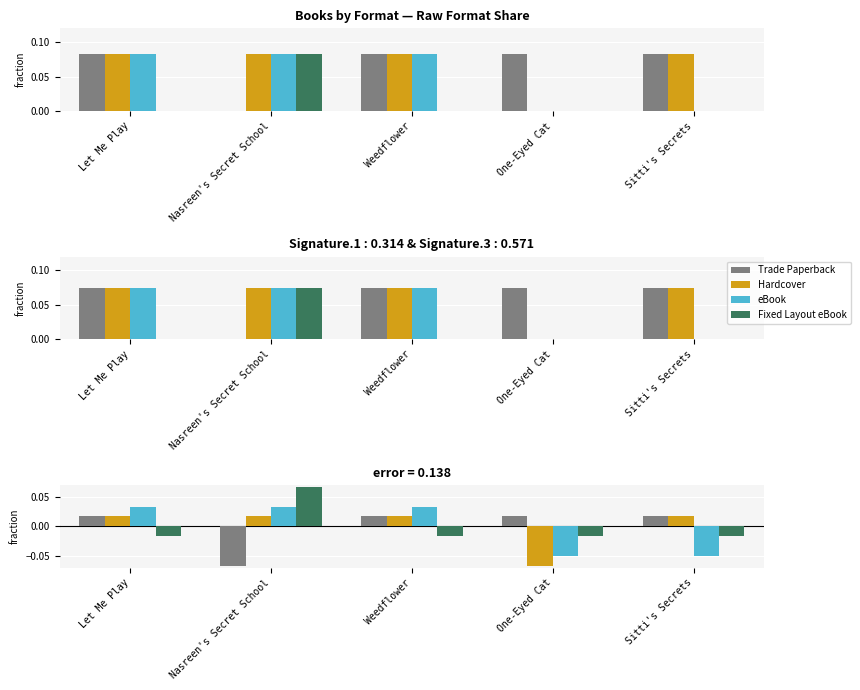

Rank the series at Let Me Play from highest to lowest value.

eBook, Trade Paperback, Hardcover, Fixed Layout eBook